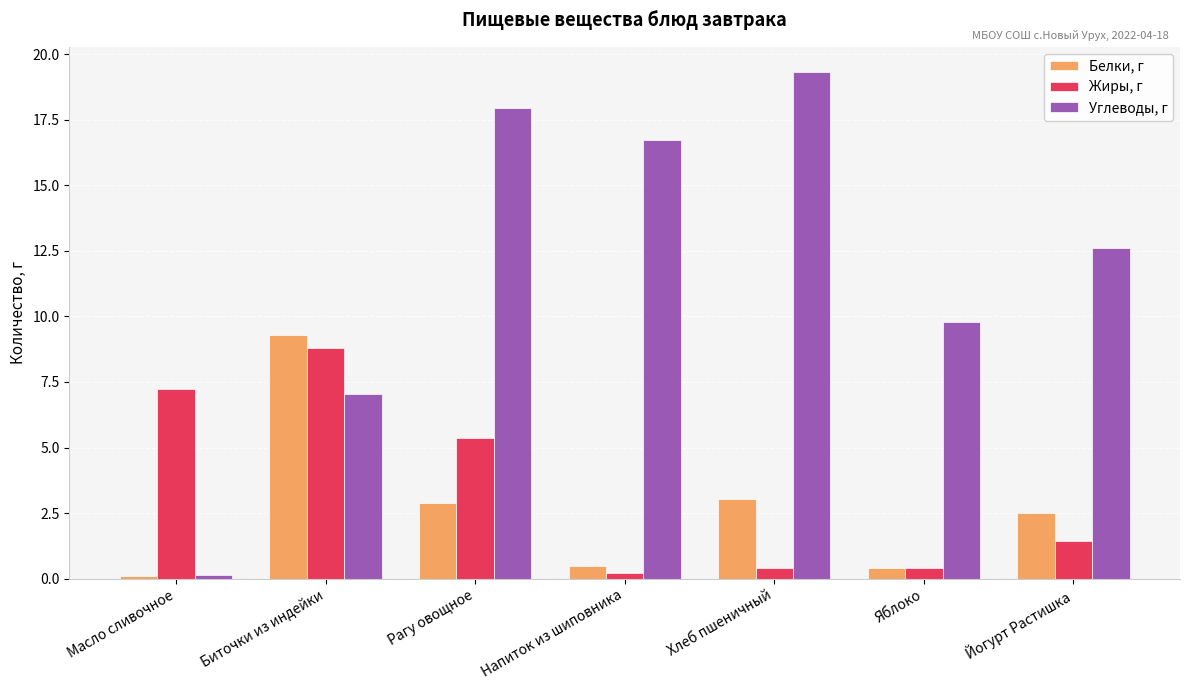

Which series has the widest spread of values?

Углеводы, г